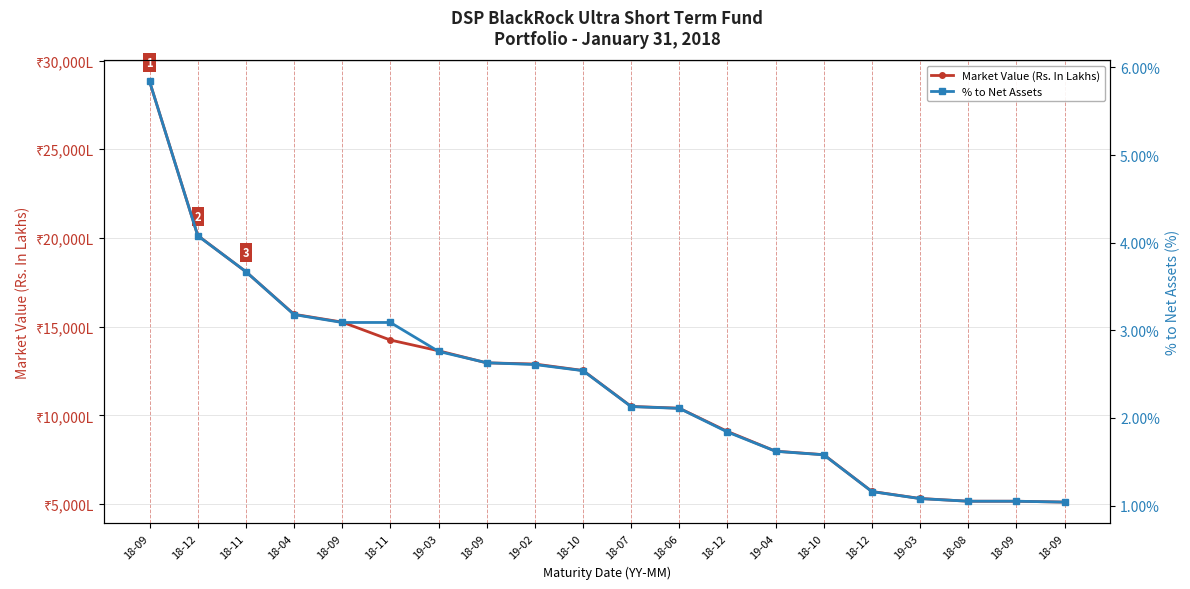

True or false: % to Net Assets and Market Value (Rs. In Lakhs) cross at least once.

False